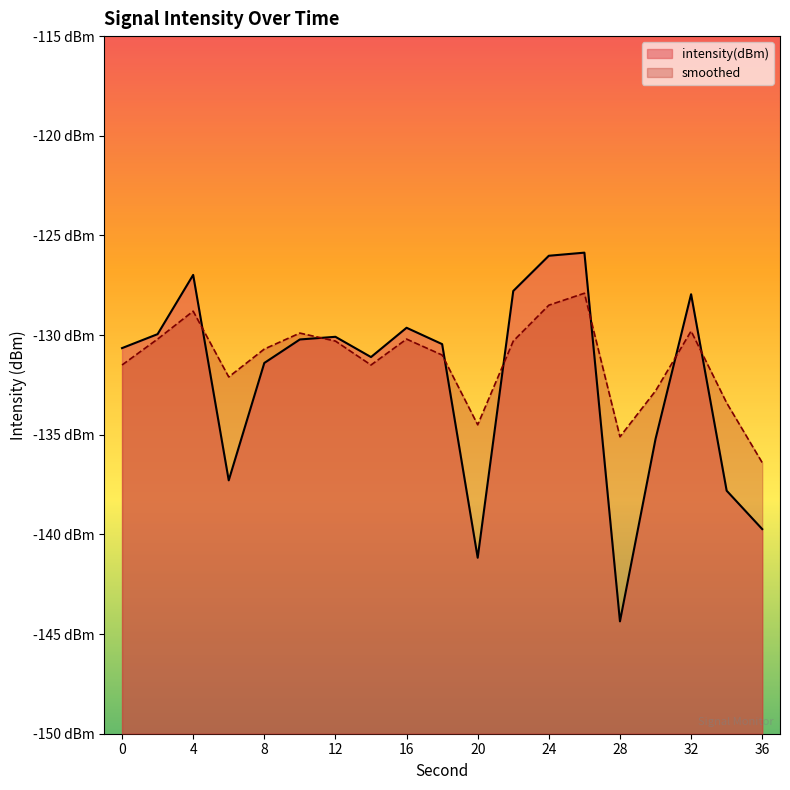

What is the difference between the maximum and minimum values in the smoothed series?

8.5